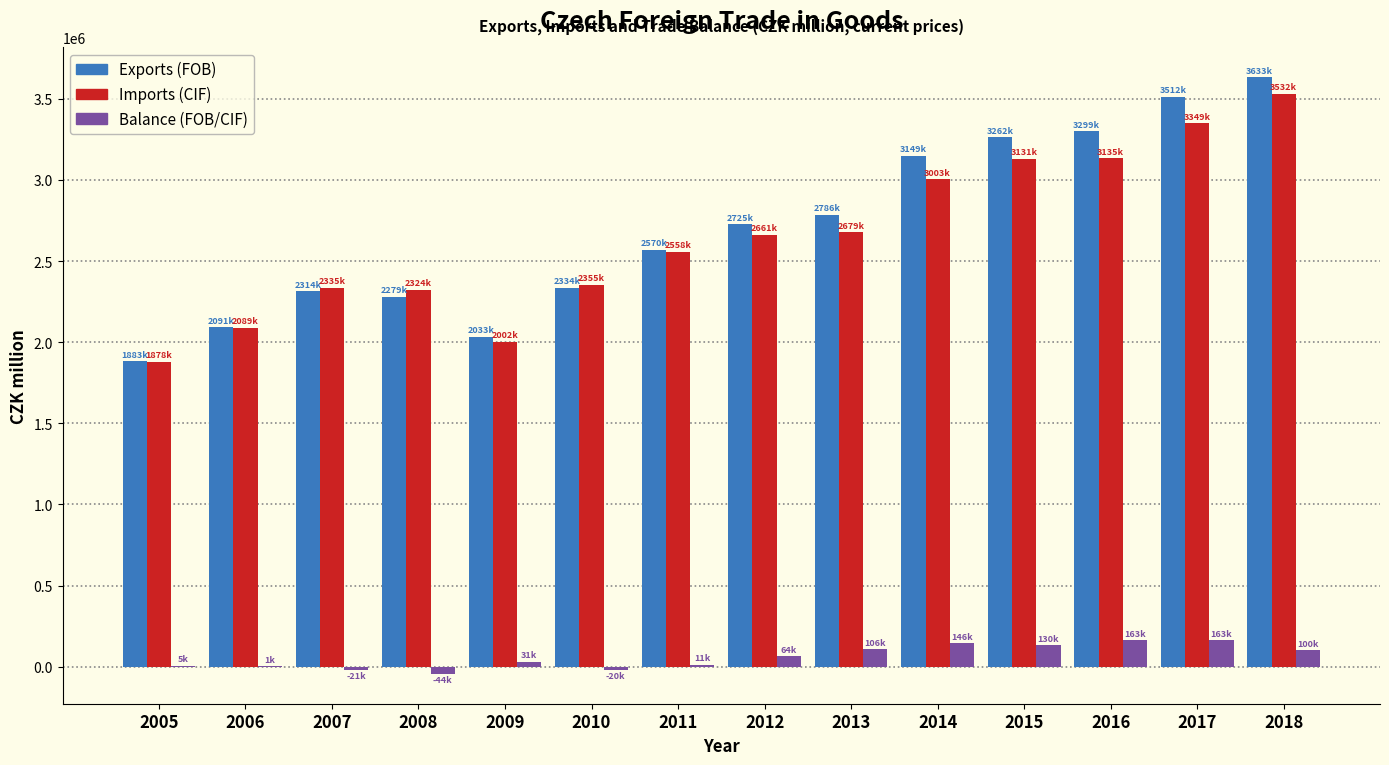

Between 2010 and 2016, which series saw the biggest shift?

Exports (FOB)